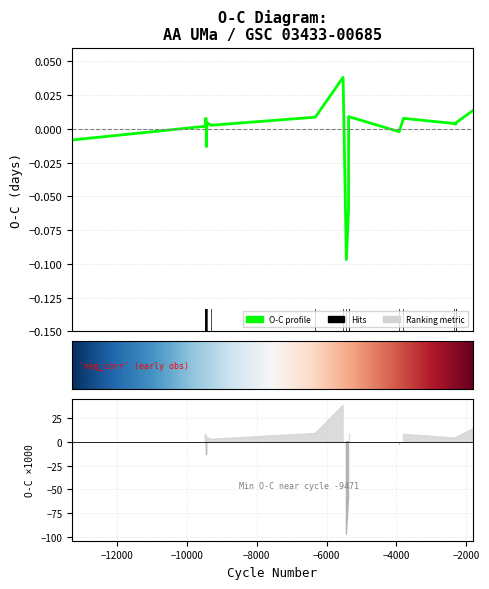

How many points are lower than both their immediate neighbors (excluding endpoints)?

6